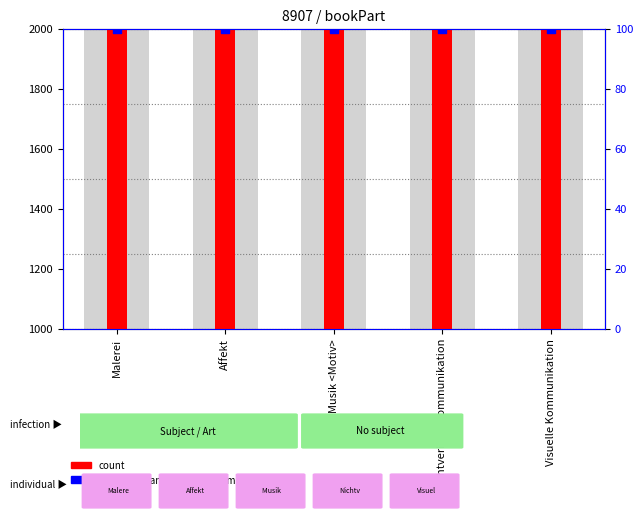

What are all the series names shown in the legend?

count, percentile rank within the sample